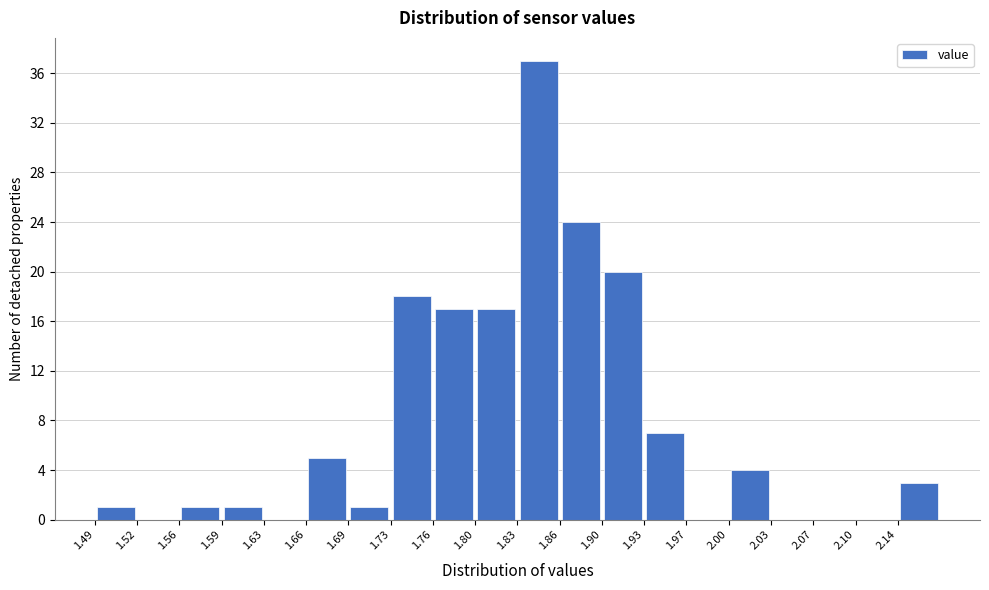

Over which range of the x-axis is the bar tallest?

1.830 to 1.864